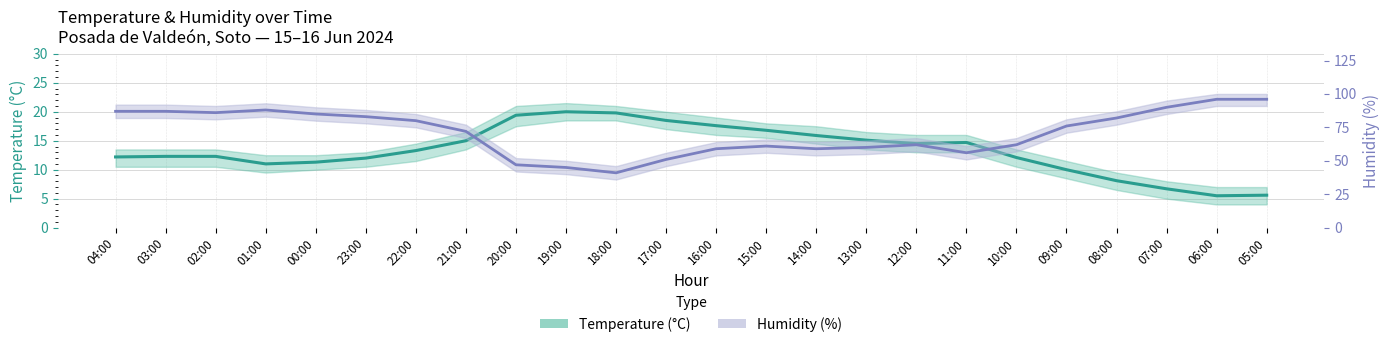

What is the label of the 9th point from the right?

13:00